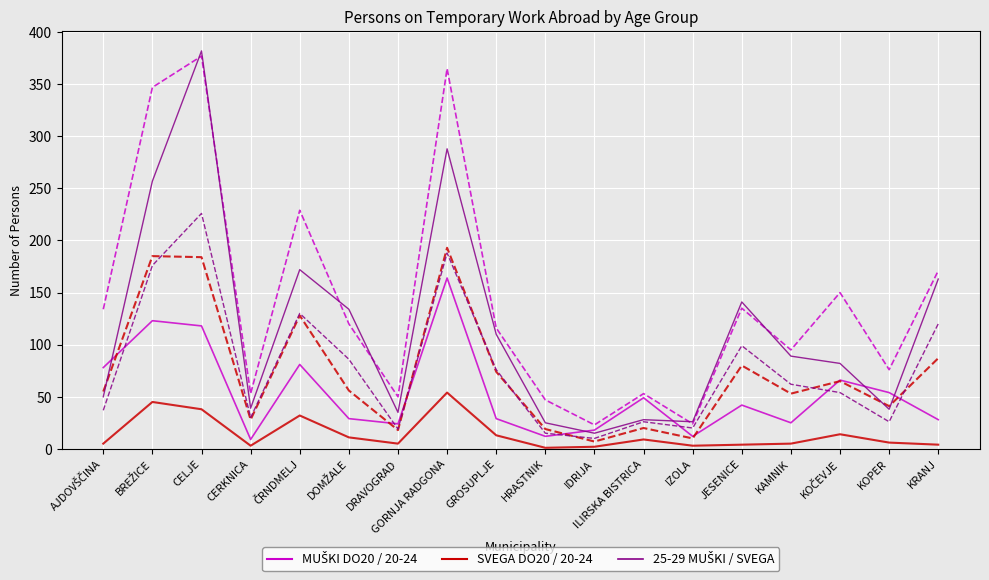

At which category is the sum across all series the highest?

CELJE